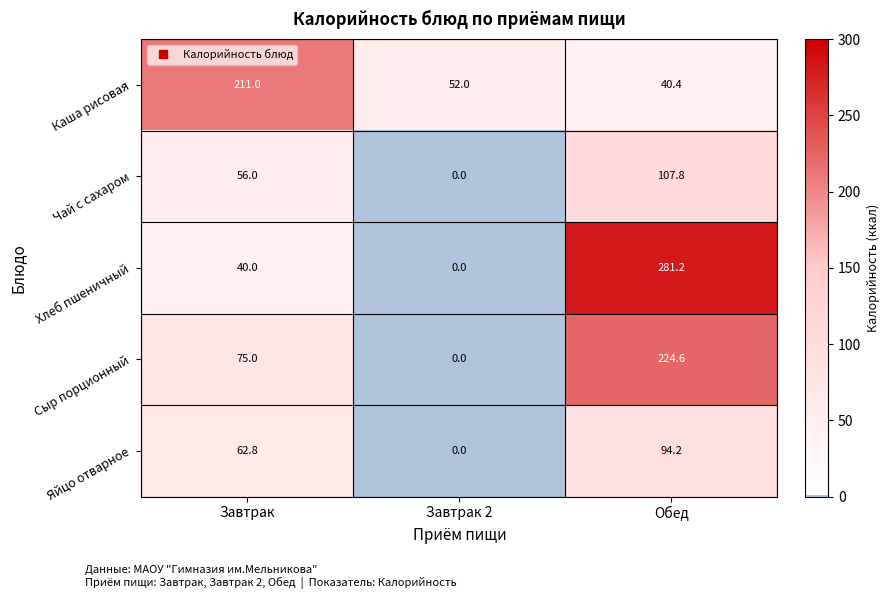

Reading left to right, what are all the values shown in this chart?

Каша рисовая: Завтрак=211.0	Завтрак 2=52.0	Обед=40.4
Чай с сахаром: Завтрак=56.0	Завтрак 2=0.0	Обед=107.8
Хлеб пшеничный: Завтрак=40.0	Завтрак 2=0.0	Обед=281.2
Сыр порционный: Завтрак=75.0	Завтрак 2=0.0	Обед=224.6
Яйцо отварное: Завтрак=62.8	Завтрак 2=0.0	Обед=94.2